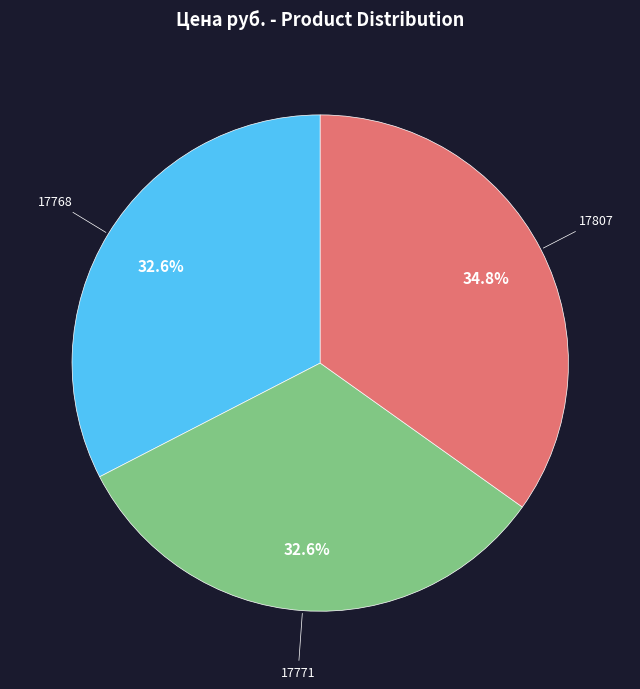

Does any single category account for the majority?

No